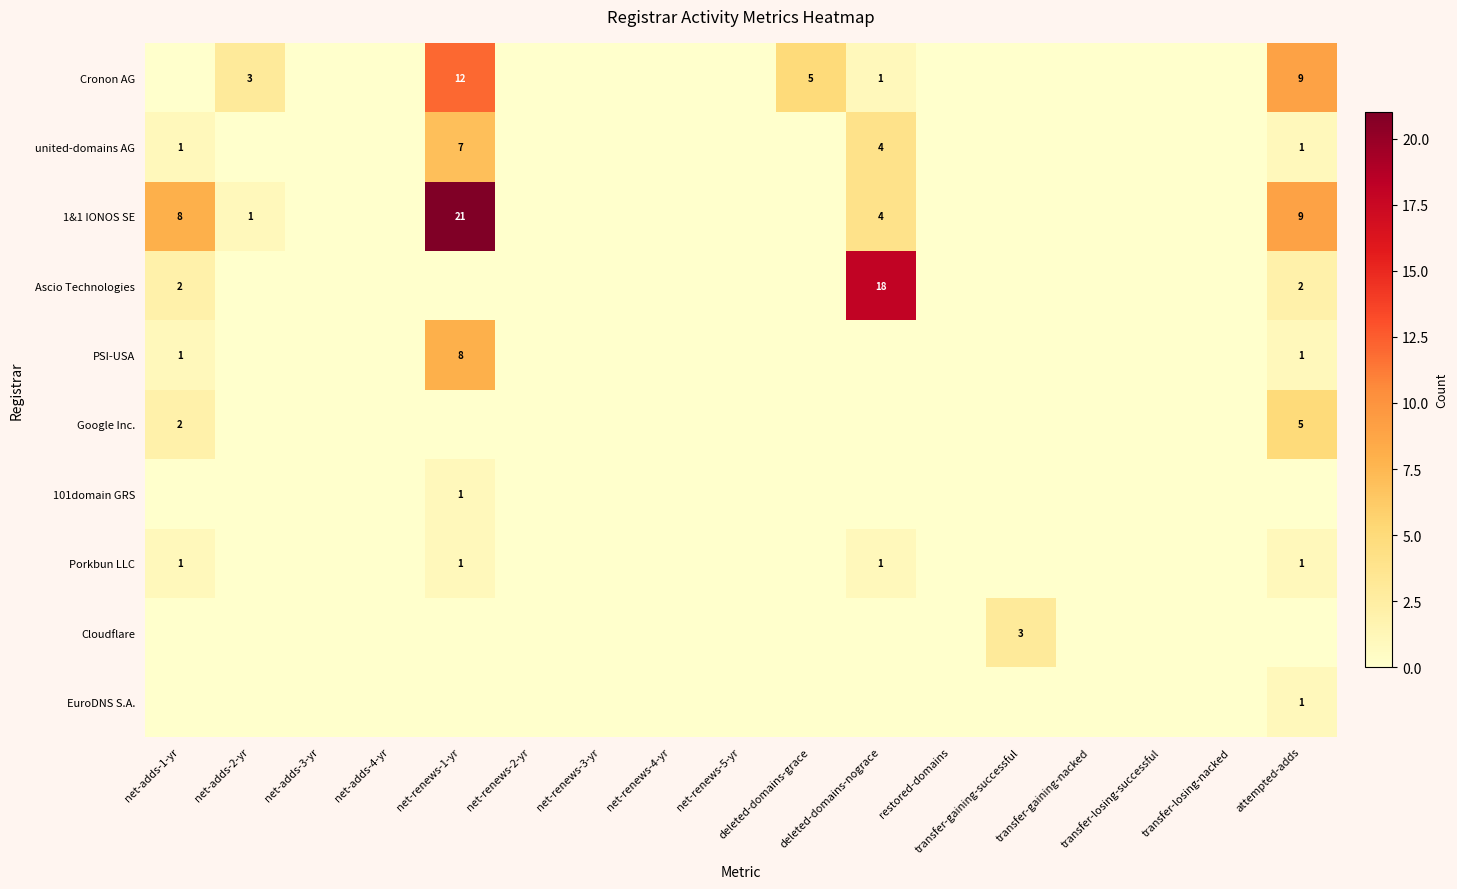

Which series has the widest spread of values?

1&1 IONOS SE